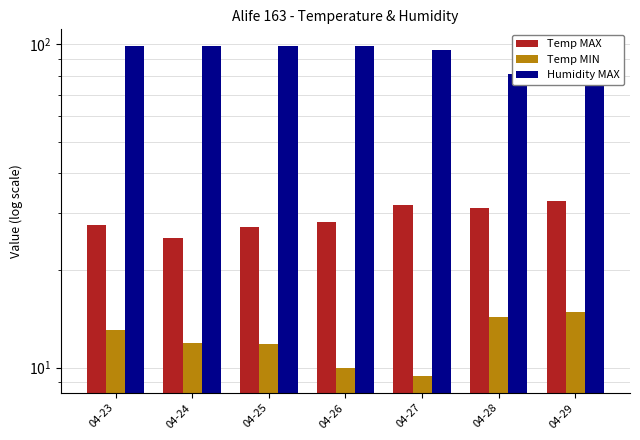

Reading right to left, what are all the values shown in this chart?

Temp MAX: 04-29=32.8	04-28=31.2	04-27=31.9	04-26=28.2	04-25=27.3	04-24=25.2	04-23=27.7
Temp MIN: 04-29=14.9	04-28=14.3	04-27=9.4	04-26=10.0	04-25=11.8	04-24=11.9	04-23=13.1
Humidity MAX: 04-29=81.0	04-28=81.0	04-27=96.0	04-26=99.0	04-25=99.0	04-24=99.0	04-23=99.0